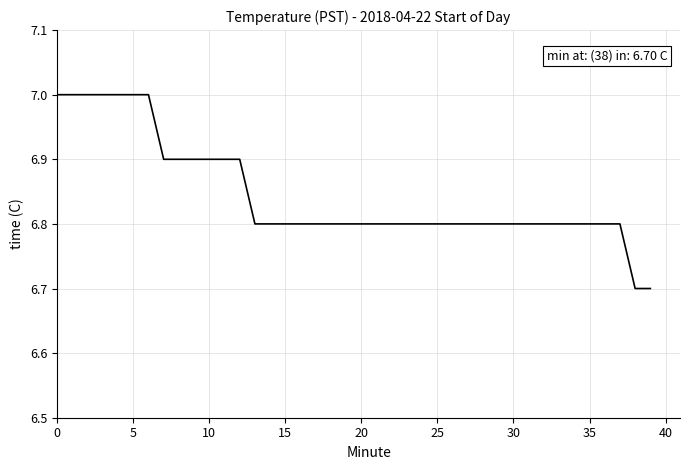

Is this an area chart (filled region under the line)?

No